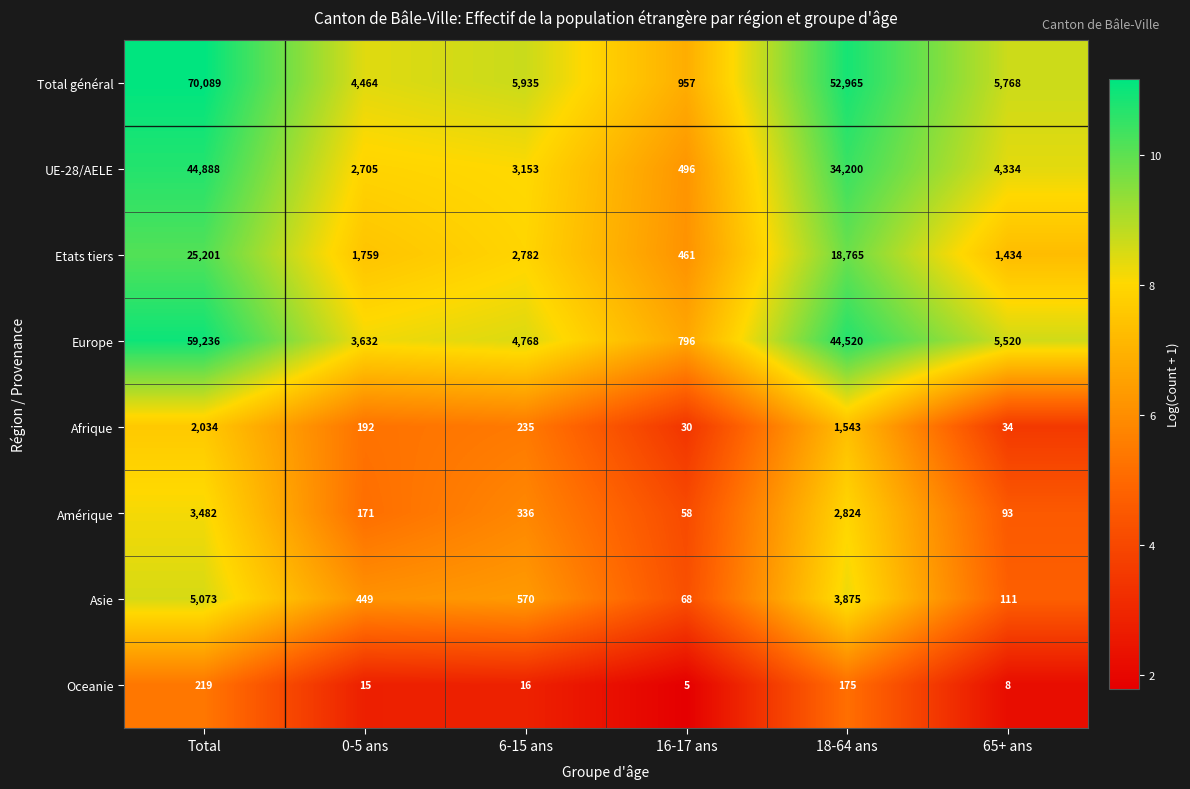

Between 0-5 ans and 18-64 ans, which series saw the biggest shift?

Total général